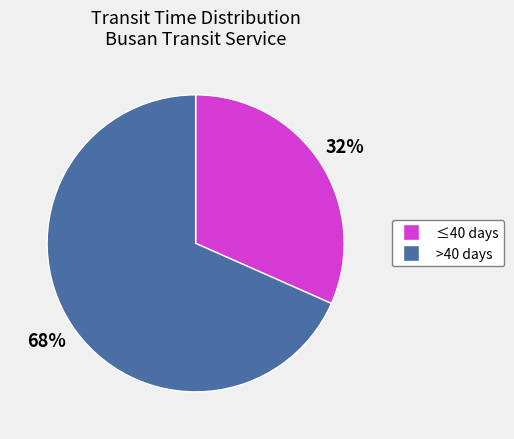

Is there a majority slice in this chart?

Yes